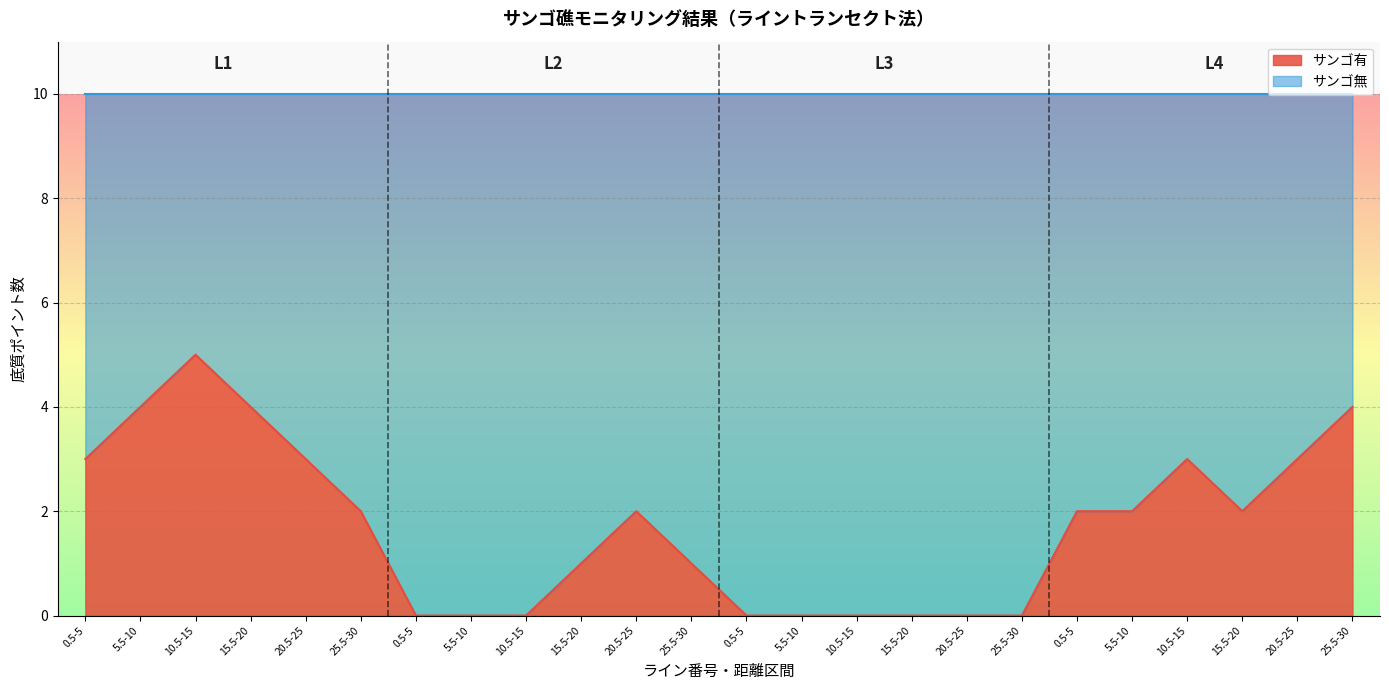

How many data points does each series have?

24